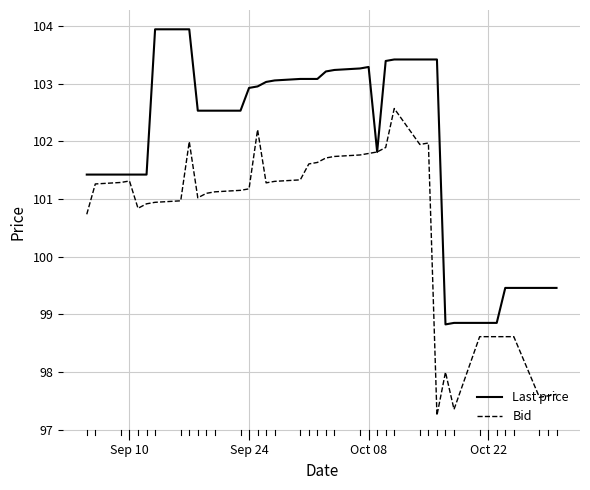

What is the maximum value shown in the chart?

103.9